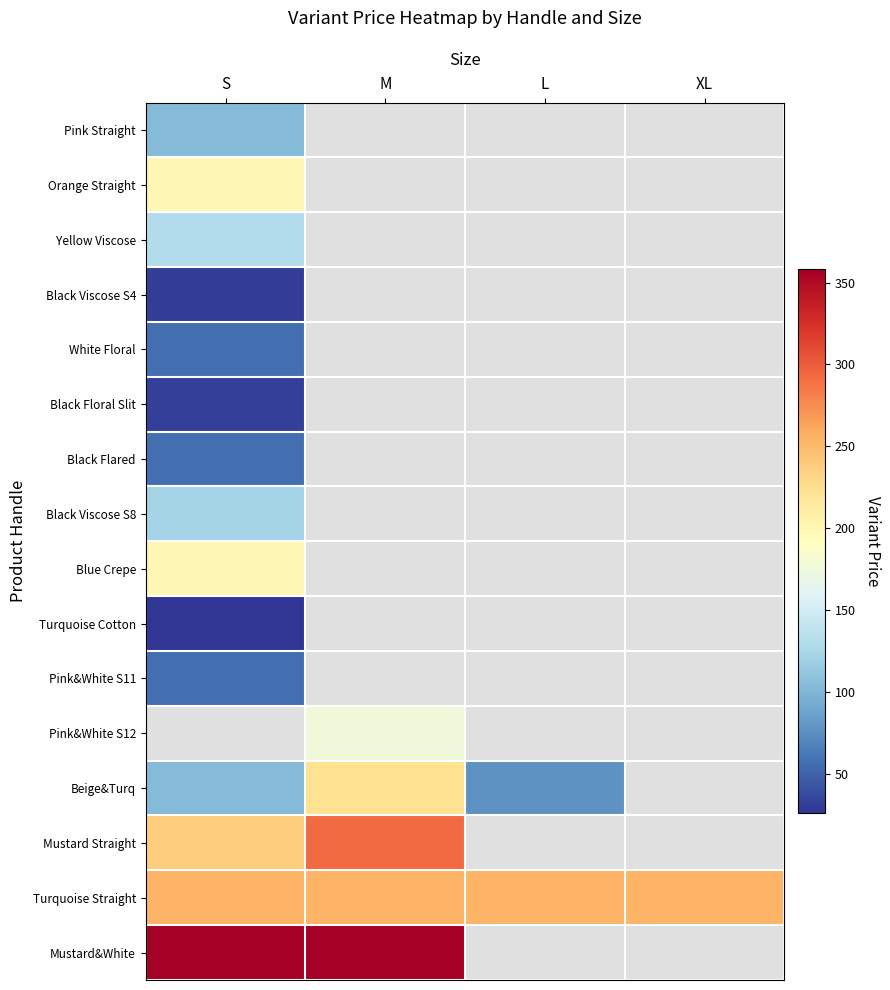

What is the minimum value shown in the chart?

26.0